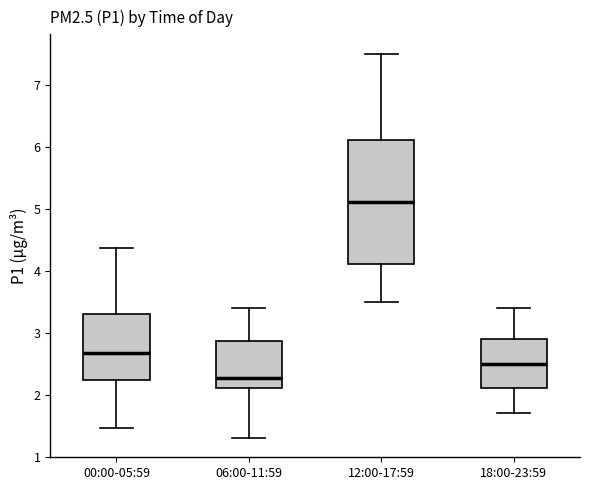

Which box is the tallest, from its lower edge to its upper edge?

12:00-17:59